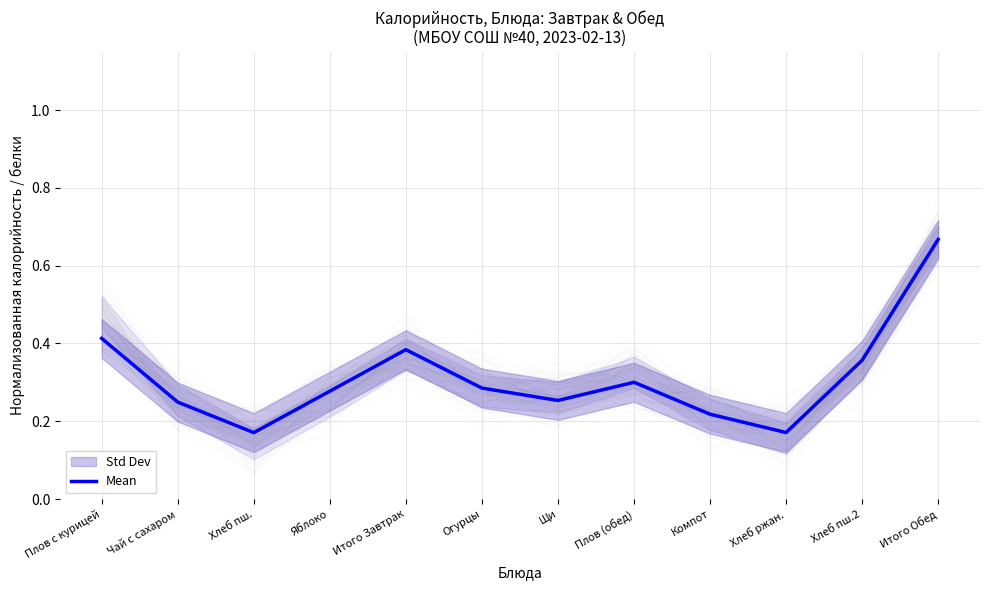

What position from the left is Щи?

7